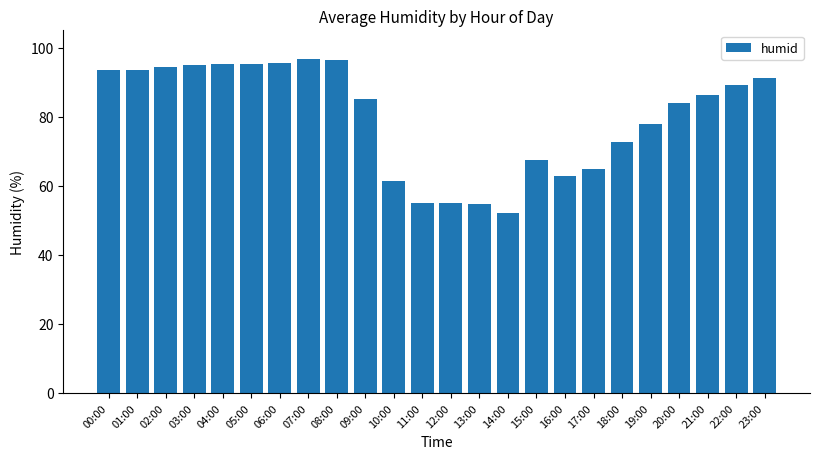

What is the label of the 4th bar from the left?

03:00